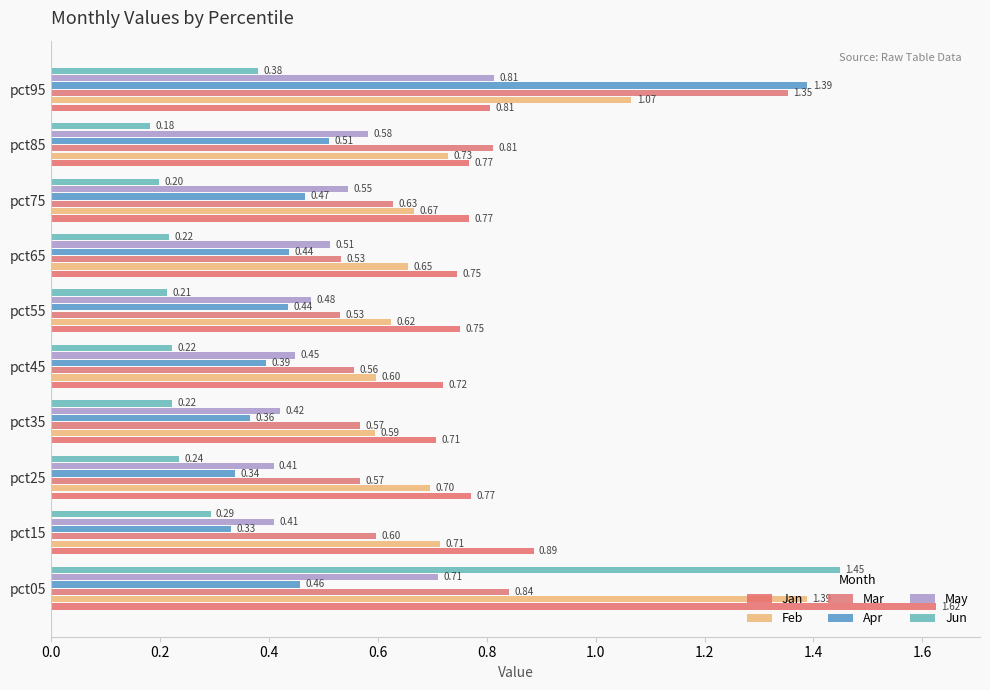

How many series are shown in this chart?

6